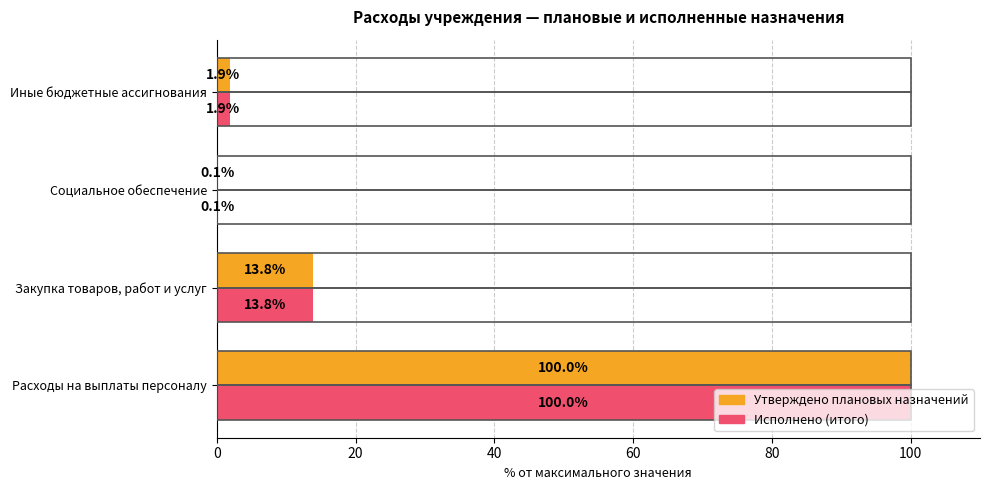

Is the value of Утверждено плановых назначений at Социальное обеспечение greater than the value of Исполнено (итого) at Иные бюджетные ассигнования?

No